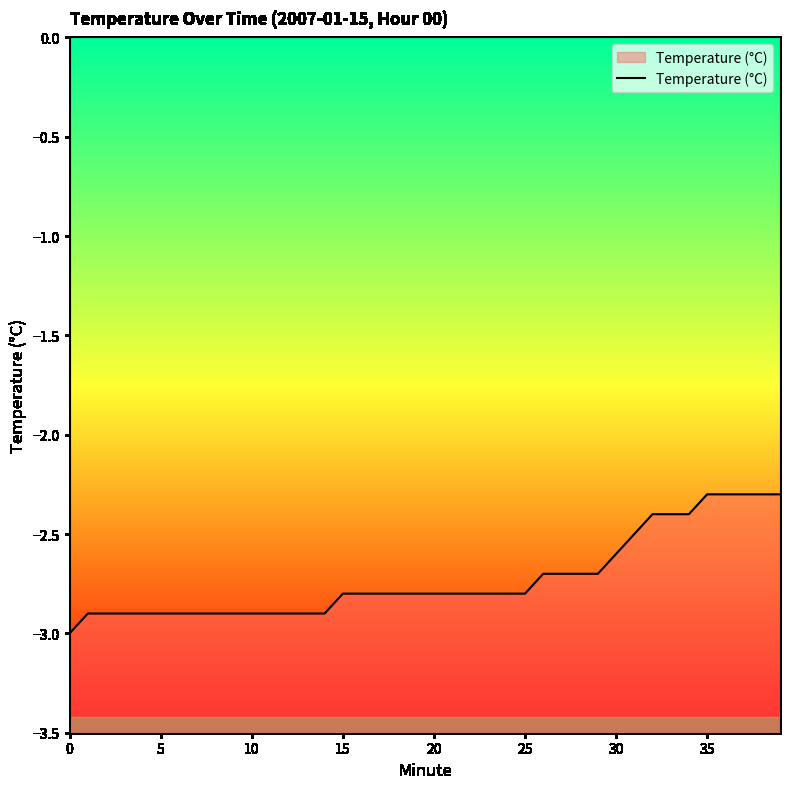

What is the greatest value displayed?

-2.3